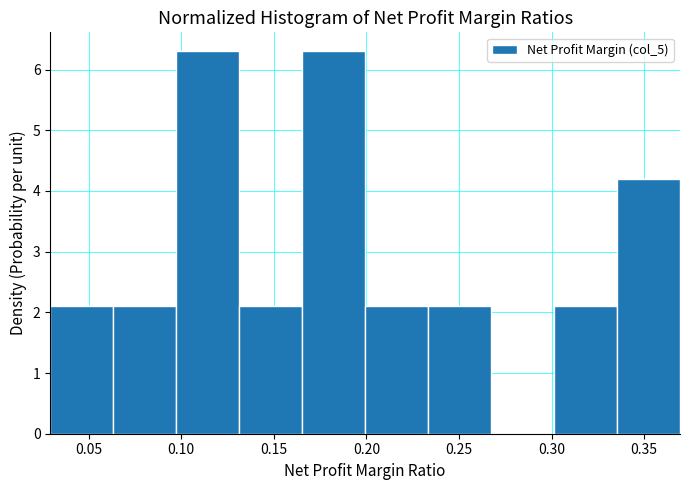

Reading left to right, transcribe this chart: for each bar, give the range it covers on the x-axis and its height. Neither the bar edges nor the heights are printed on the chart, so give them approximately, as read against the axes.

0.030 to 0.065: 2.1
0.065 to 0.095: 2.1
0.095 to 0.130: 6.3
0.130 to 0.165: 2.1
0.165 to 0.200: 6.3
0.200 to 0.235: 2.1
0.235 to 0.265: 2.1
0.265 to 0.300: 0
0.300 to 0.335: 2.1
0.335 to 0.370: 4.2